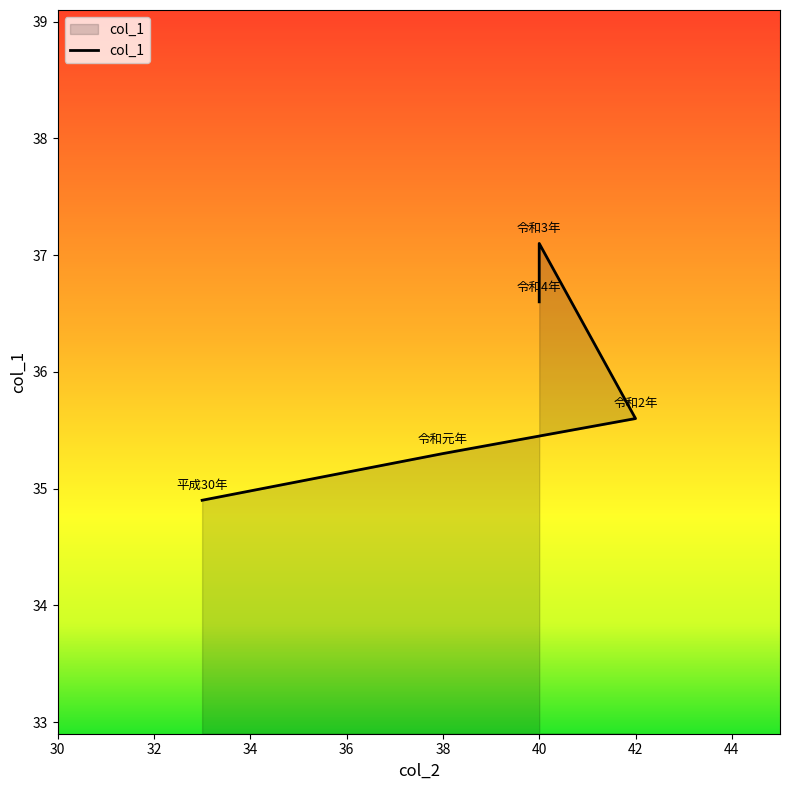

How many lines are shown in the chart?

1